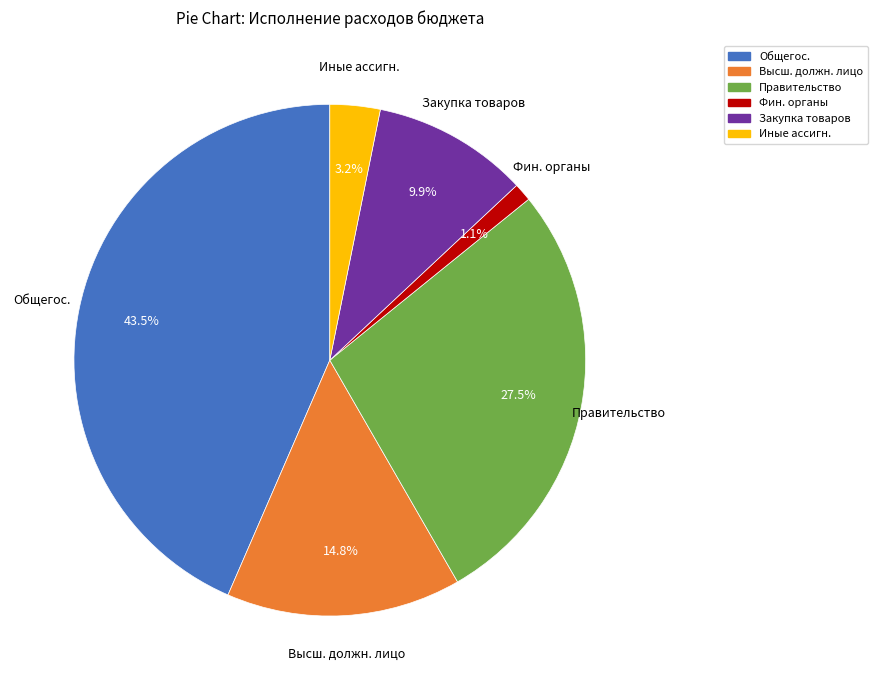

Is there a majority slice in this chart?

No